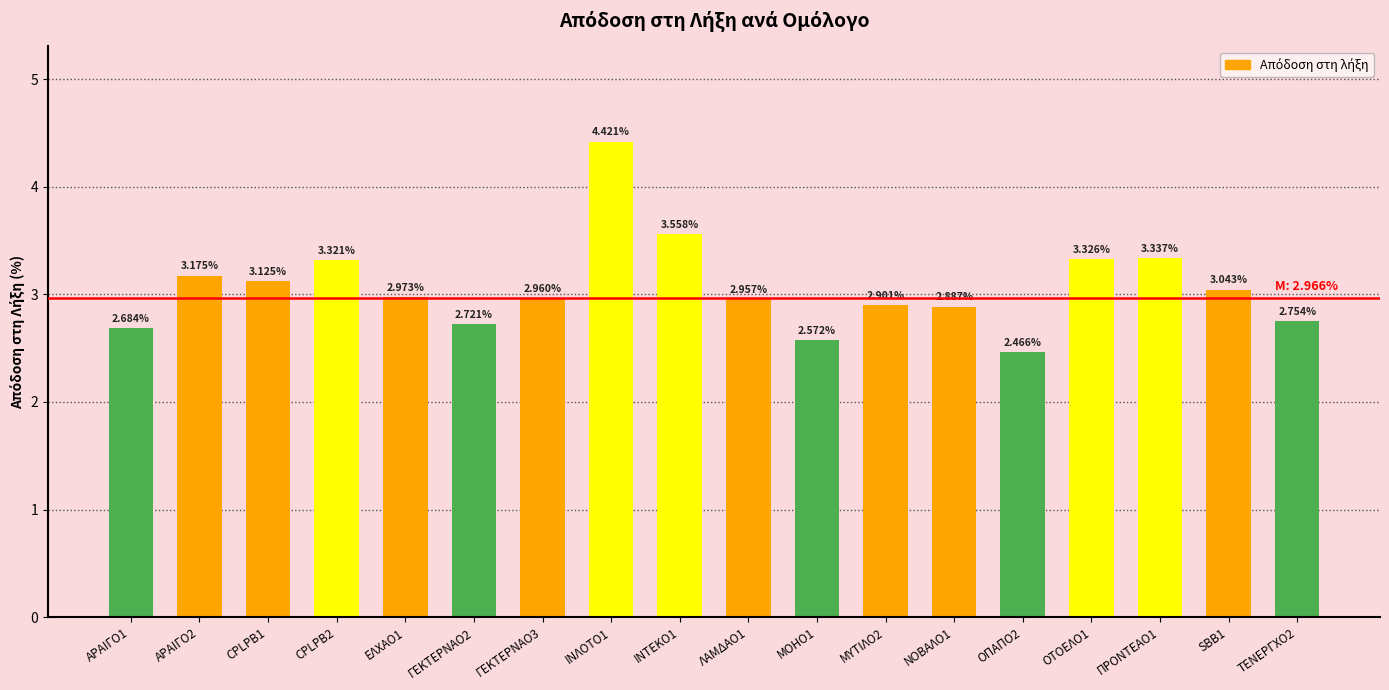

What is the label of the 4th bar from the left?

CPLPB2